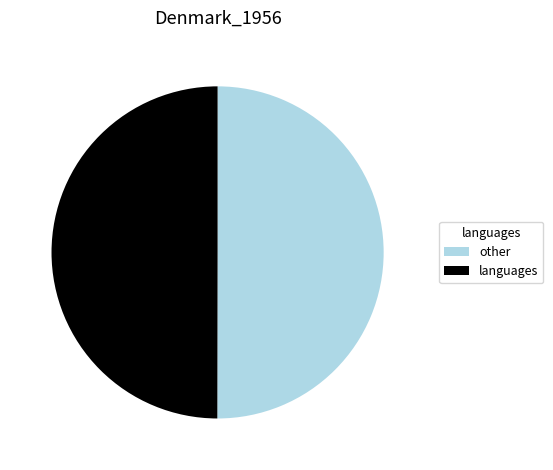

True or false: other accounts for 59% of the total.

False